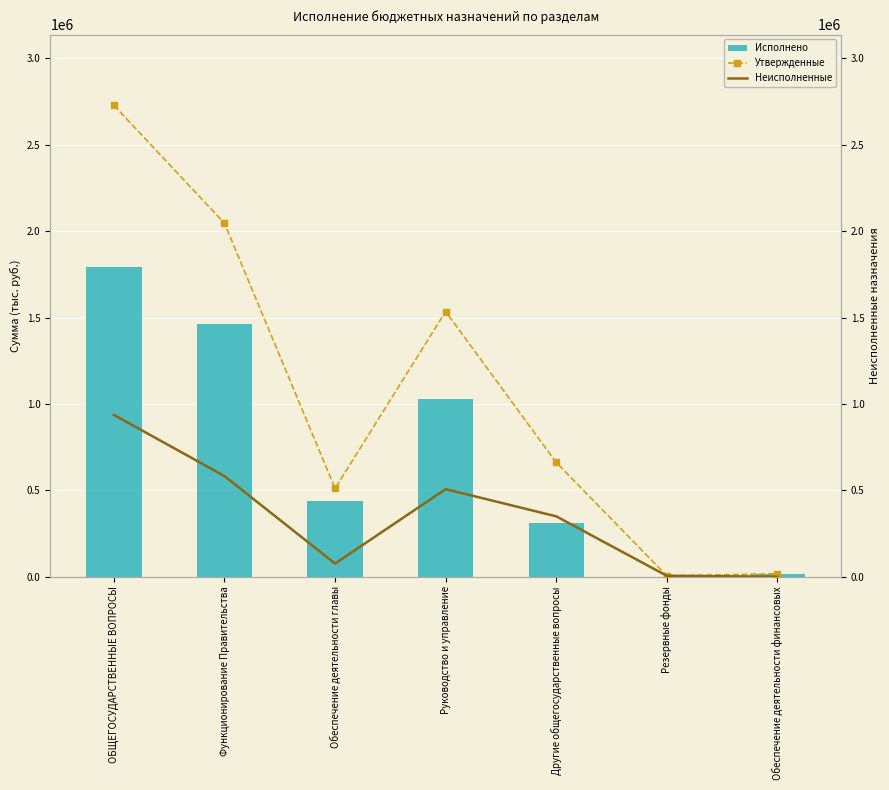

What are all the series names shown in the legend?

Исполнено, Утвержденные, Неисполненные